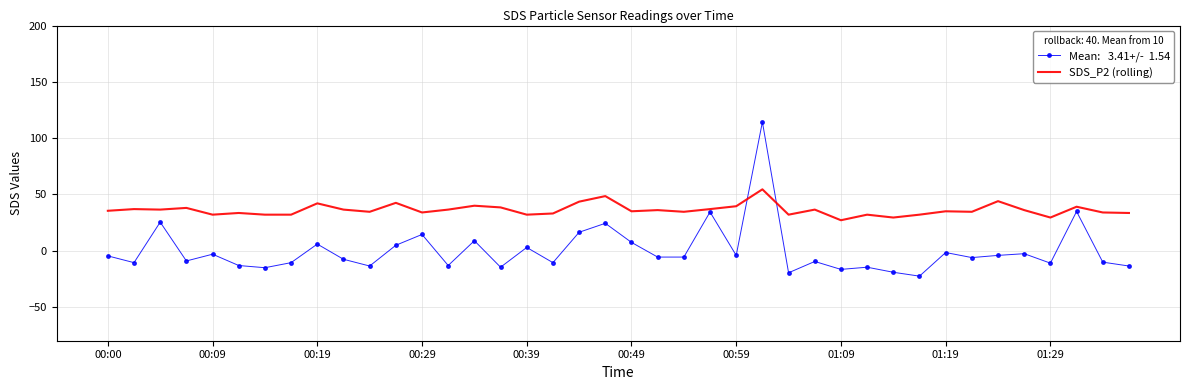

What is the greatest value displayed?

114.3